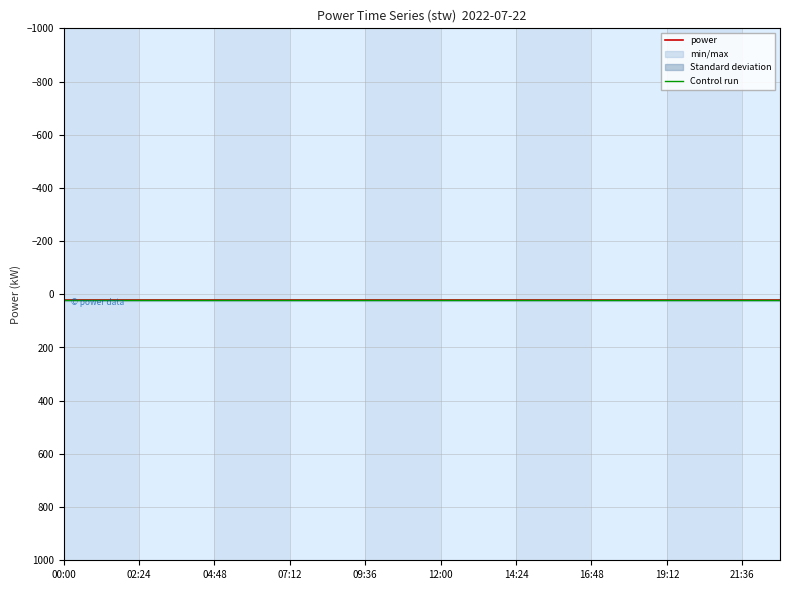

True or false: Control run and power cross at least once.

False